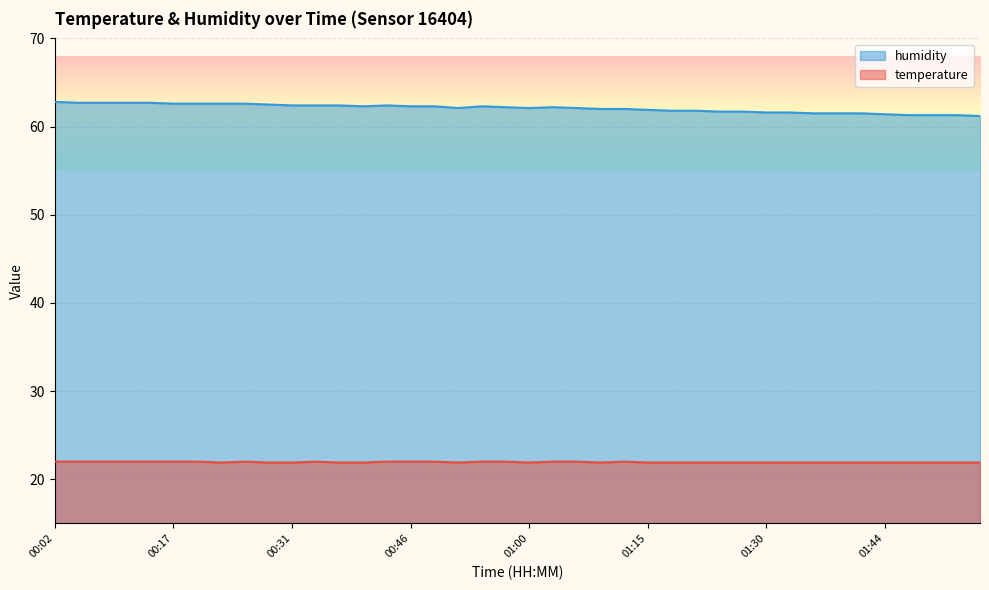

What position from the left is 01:53?

39